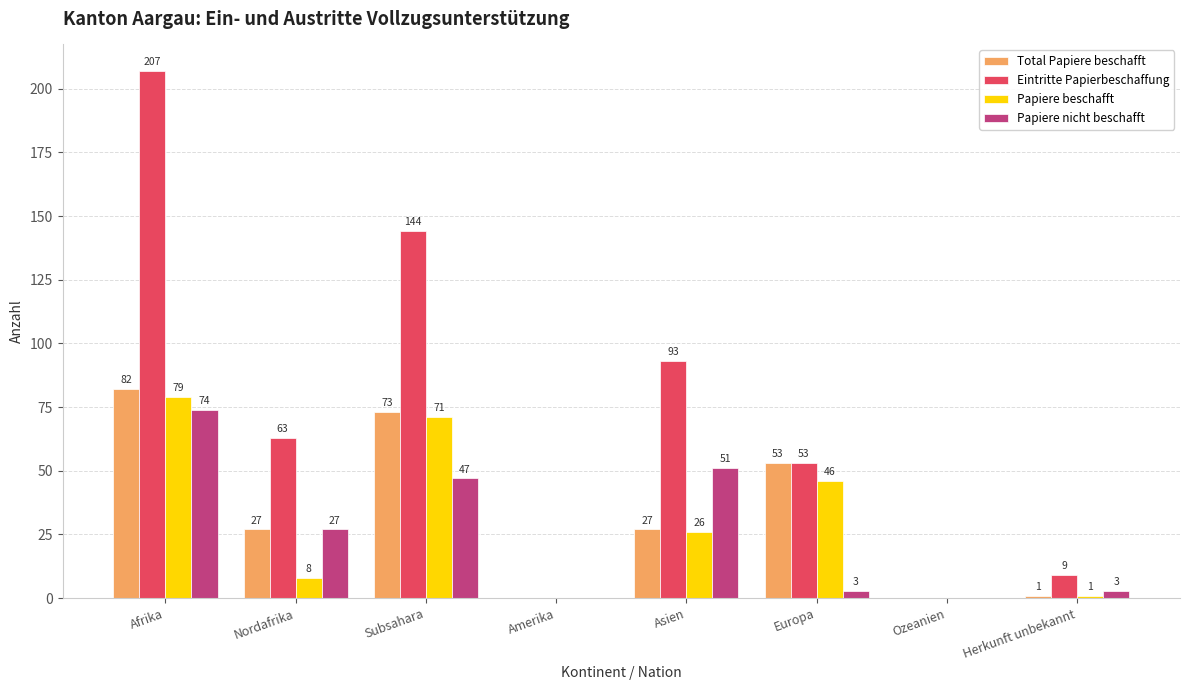

What is the highest value of the Total Papiere beschafft series?

82